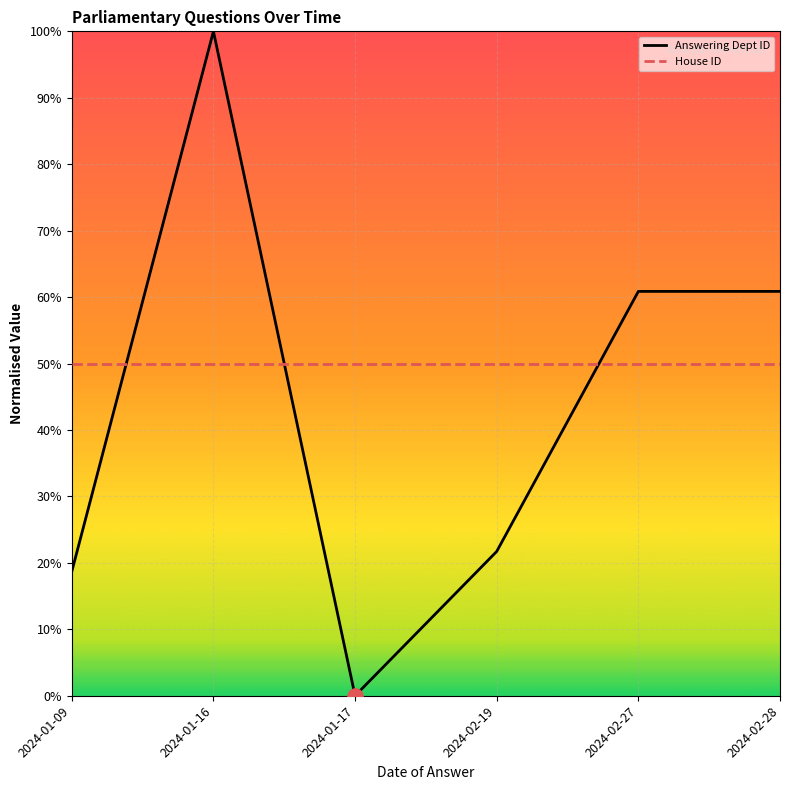

Which series has the widest spread of values?

Answering Dept ID